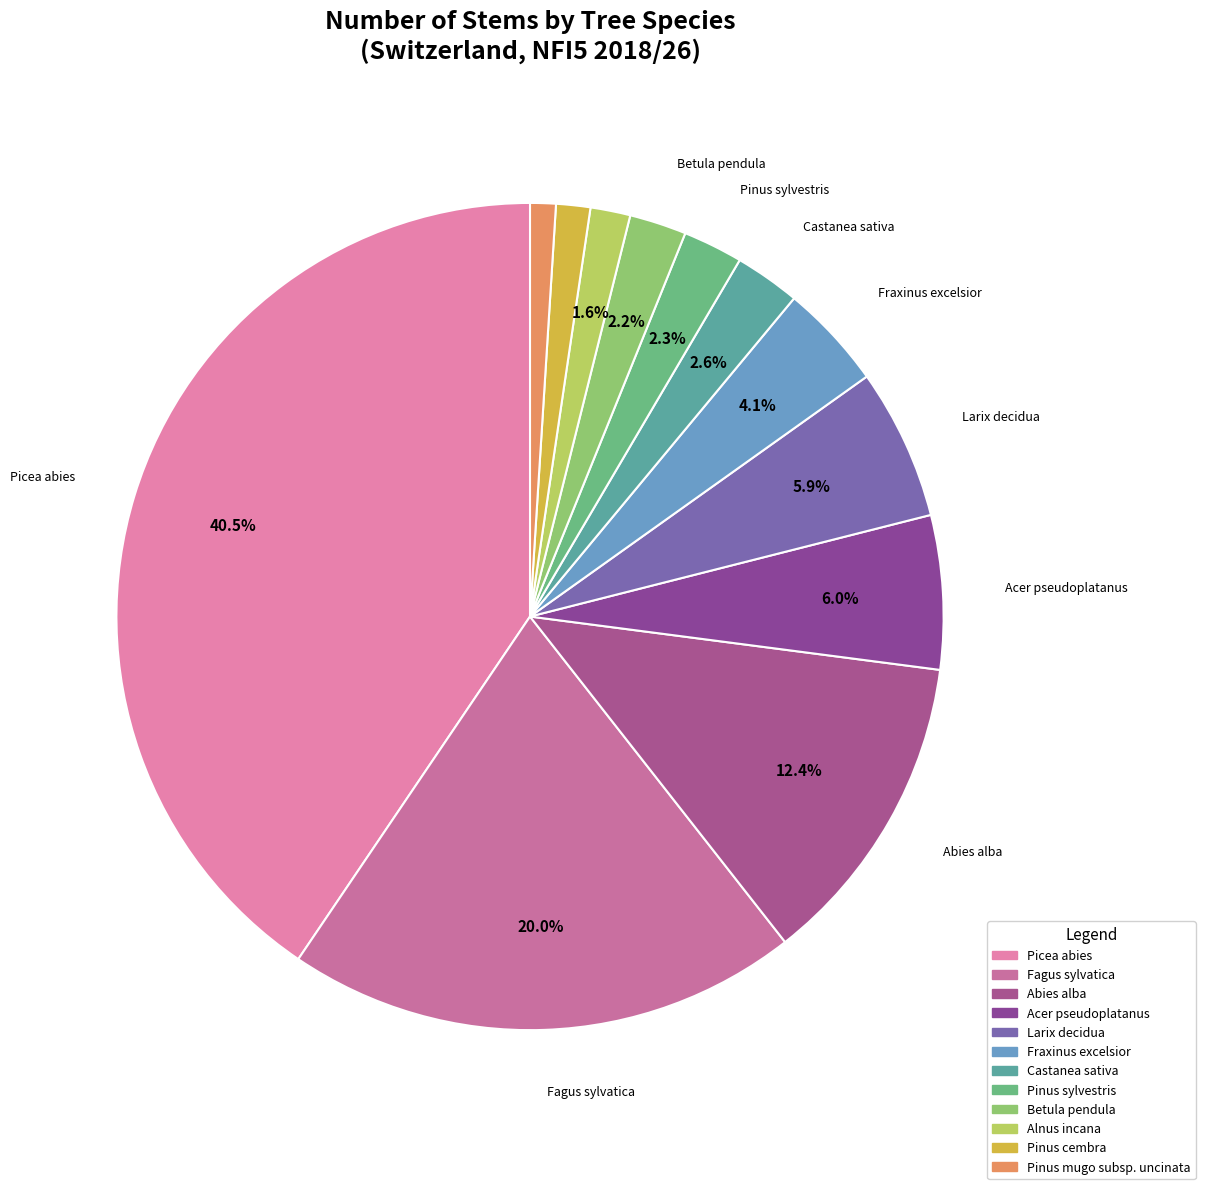

How many segments does this pie chart have?

12